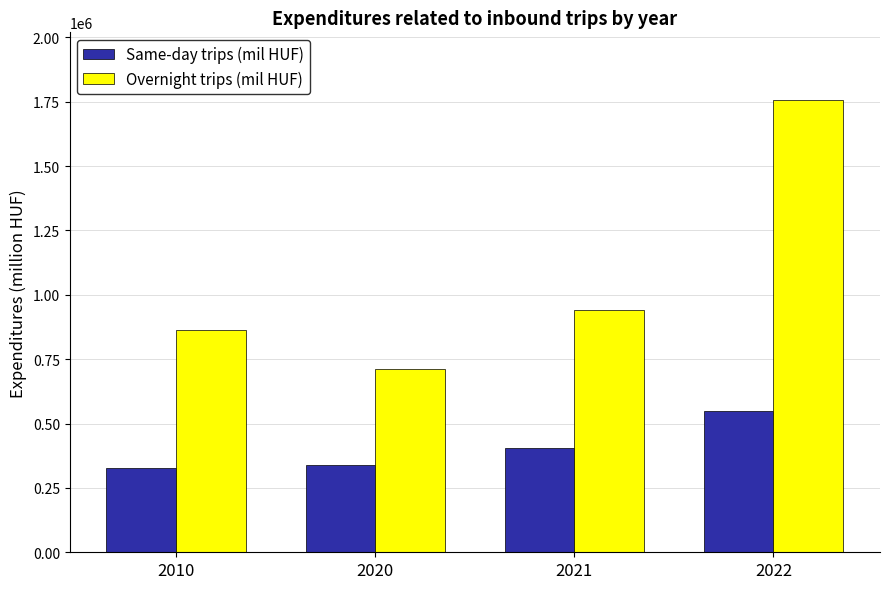

Reading right to left, what are all the values shown in this chart?

Same-day trips (mil HUF): 546970.1	403988.2	340736.4	328032.0
Overnight trips (mil HUF): 1756011.4	941570.9	713605.9	861786.0